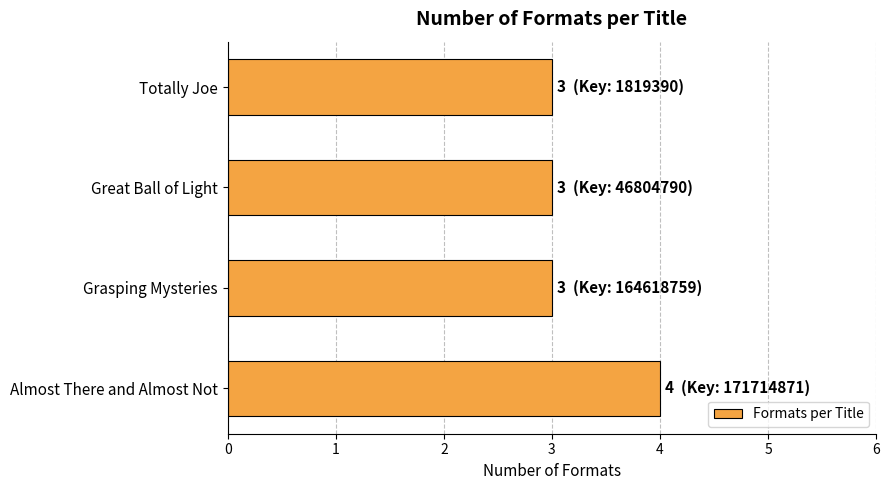

How many series are shown in this chart?

1